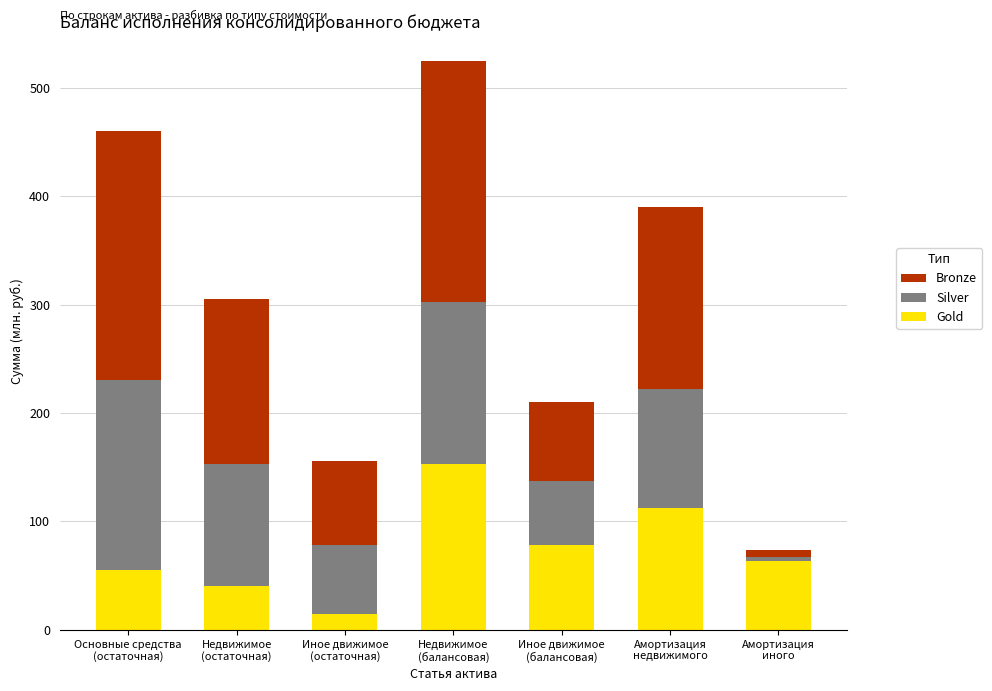

What is the minimum value for Gold?

14.8